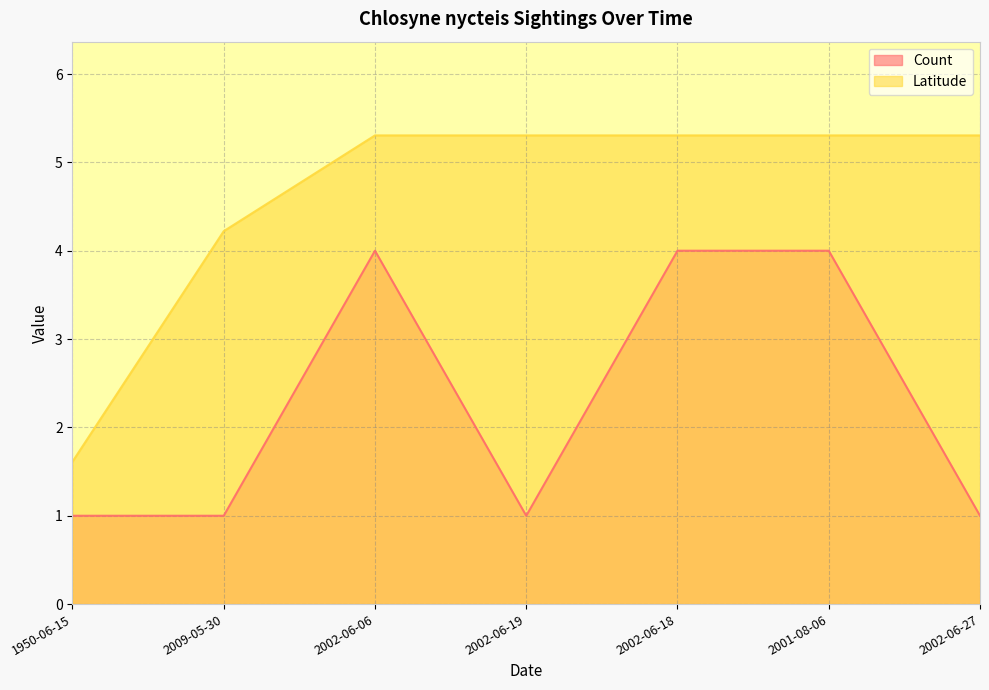

Reading left to right, list all the values displayed in this chart.

Count: 1.0	1.0	4.0	1.0	4.0	4.0	1.0
Latitude: 1.6	4.2	5.3	5.3	5.3	5.3	5.3